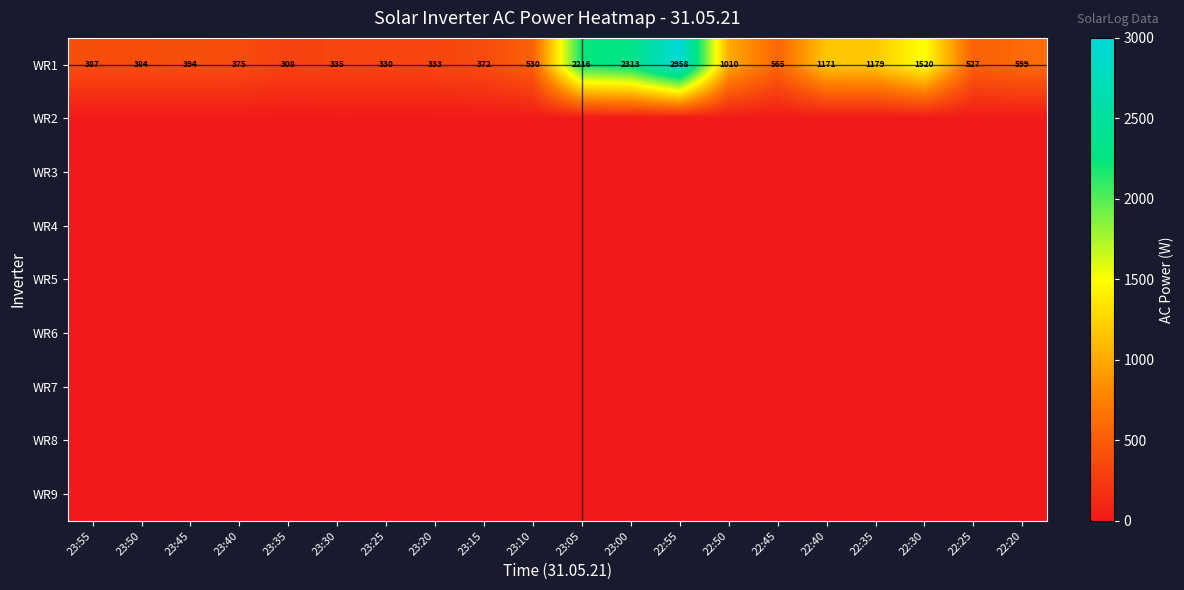

True or false: WR1 has a value of 335 at 23:30.

True